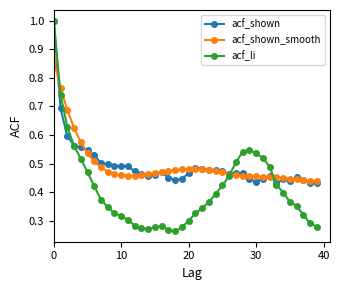

Which series has the largest range (max minus min)?

acf_li